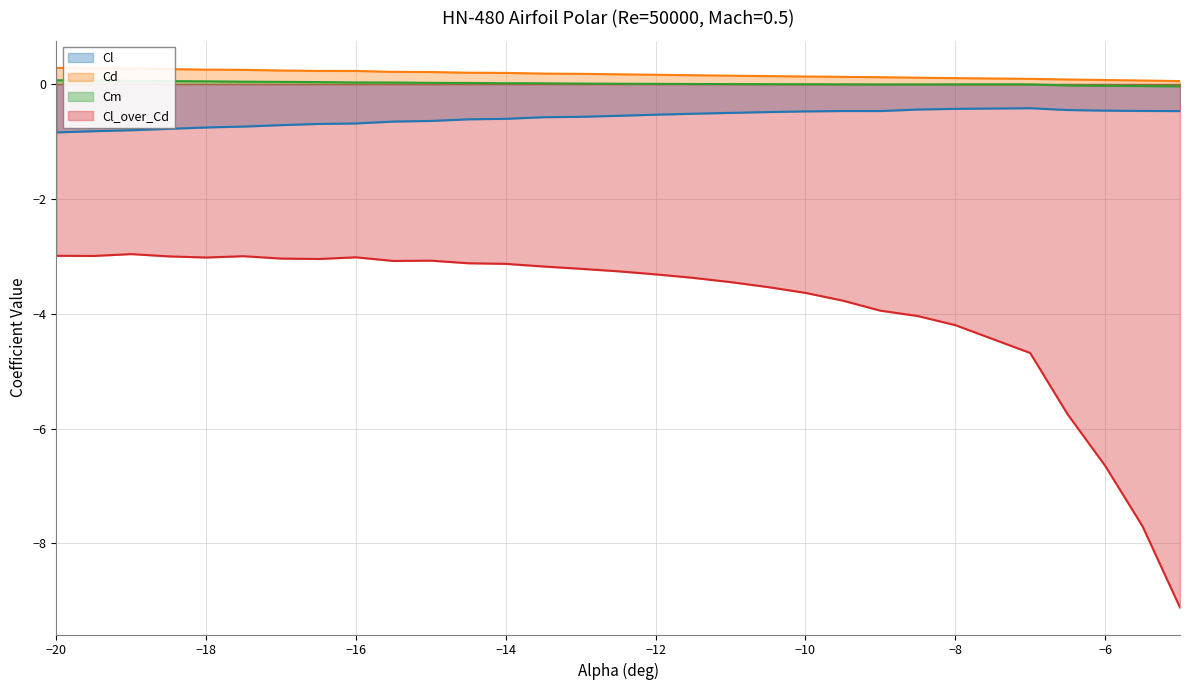

True or false: Cl and Cl_over_Cd intersect in this chart.

False